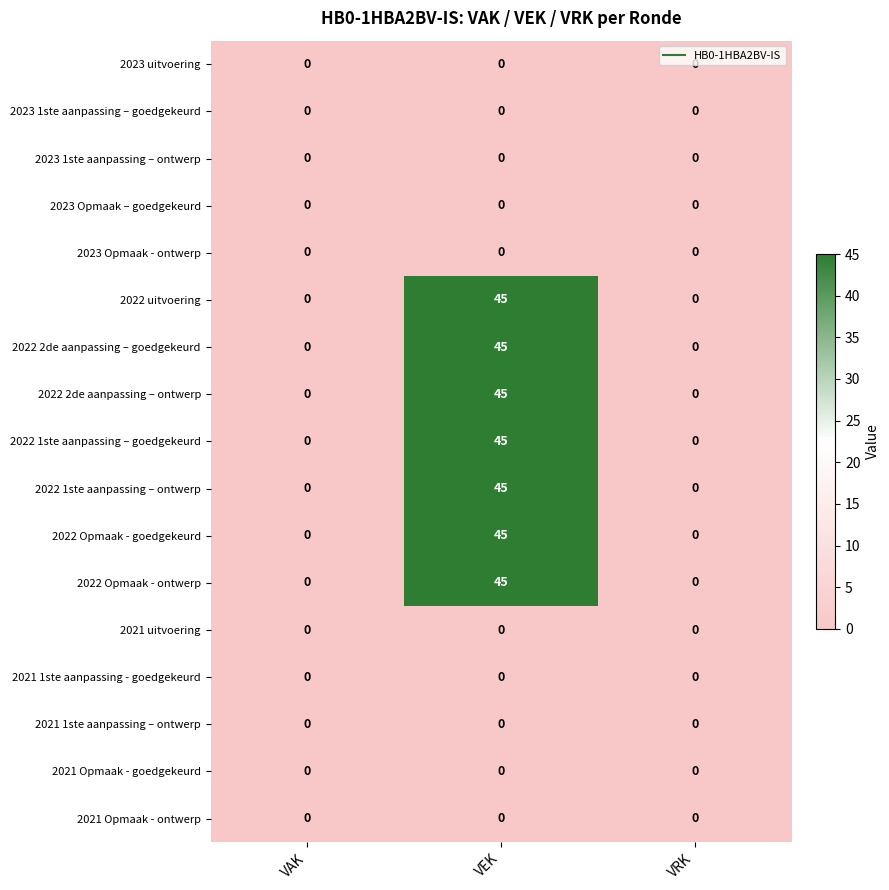

What is the maximum value shown in the chart?

45